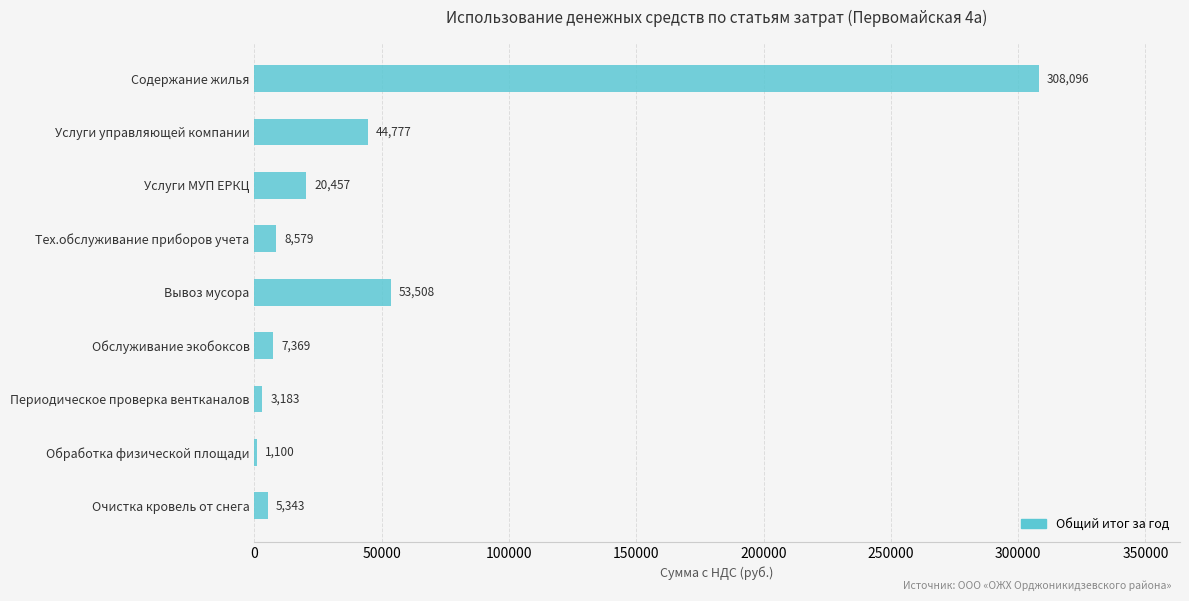

How many bars are there in total?

9